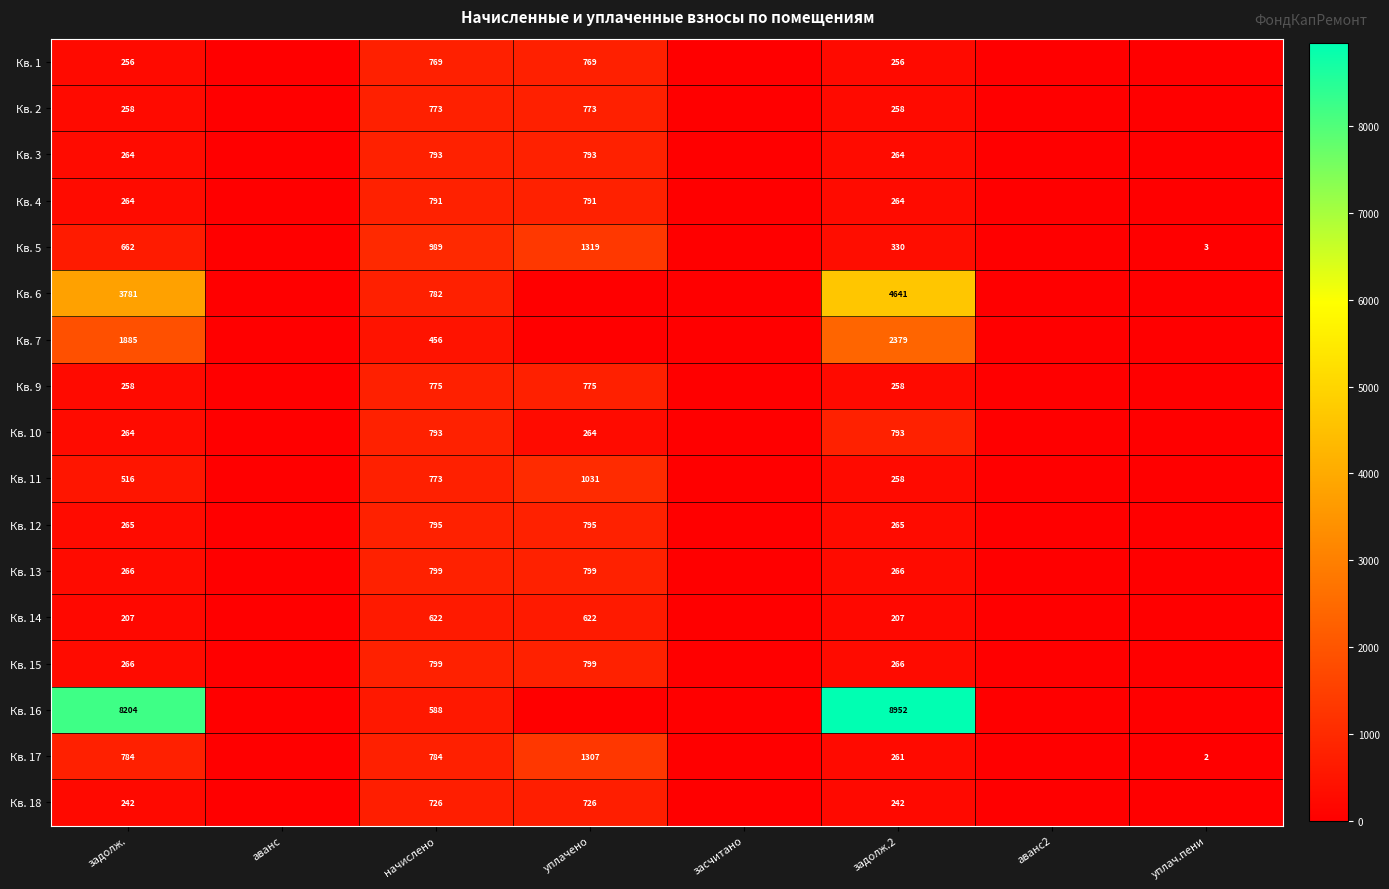

What is the spread (max minus min) of values at начислено?

533